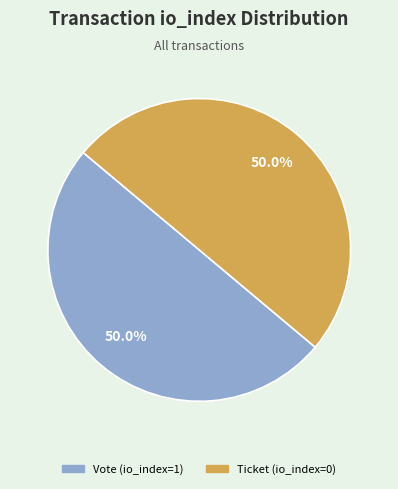

How much of the chart is everything except Ticket (io_index=0)?

50.0%